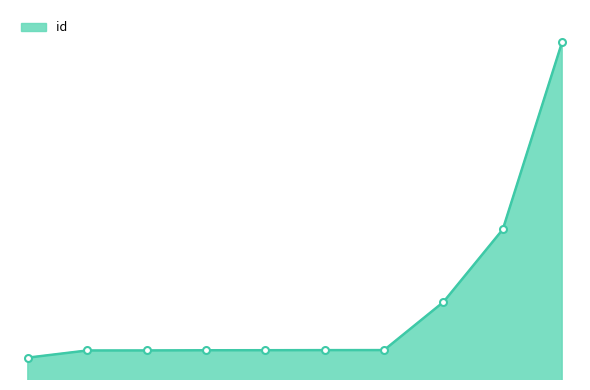

Does the chart display data point markers on the line(s)?

No